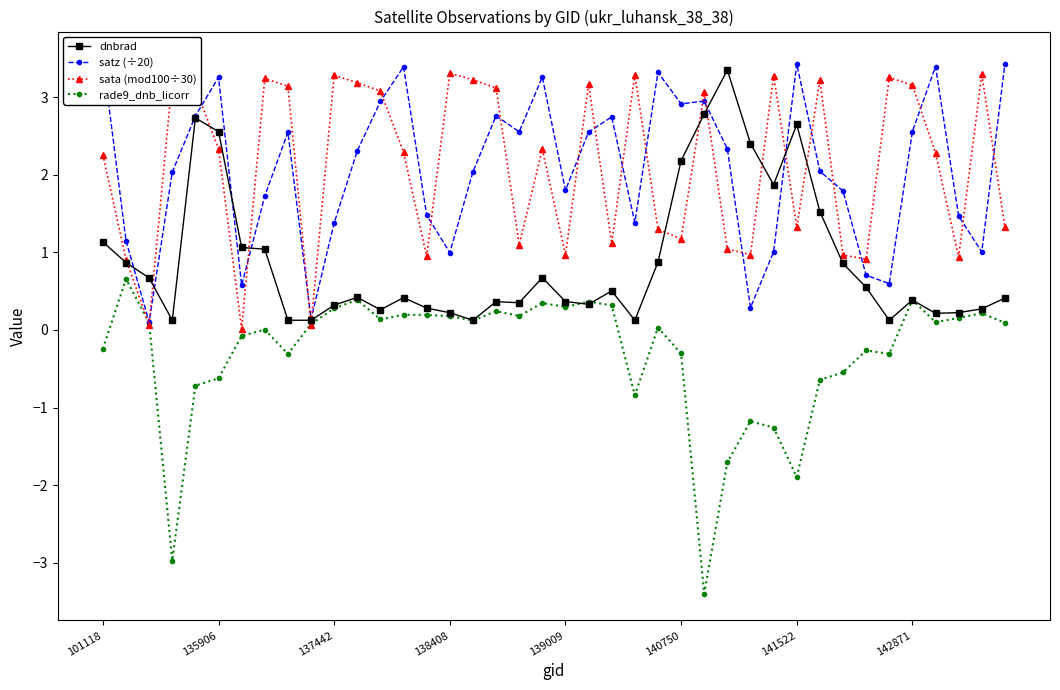

What is the maximum value for rade9_dnb_licorr?

0.7